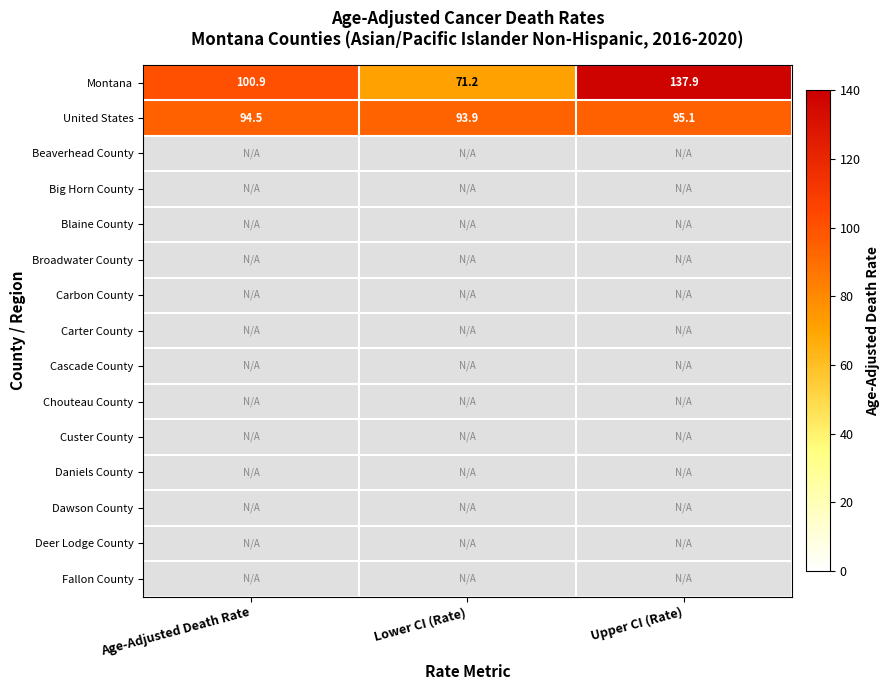

The value of Montana at Upper CI (Rate) is 137.9. True or false?

True